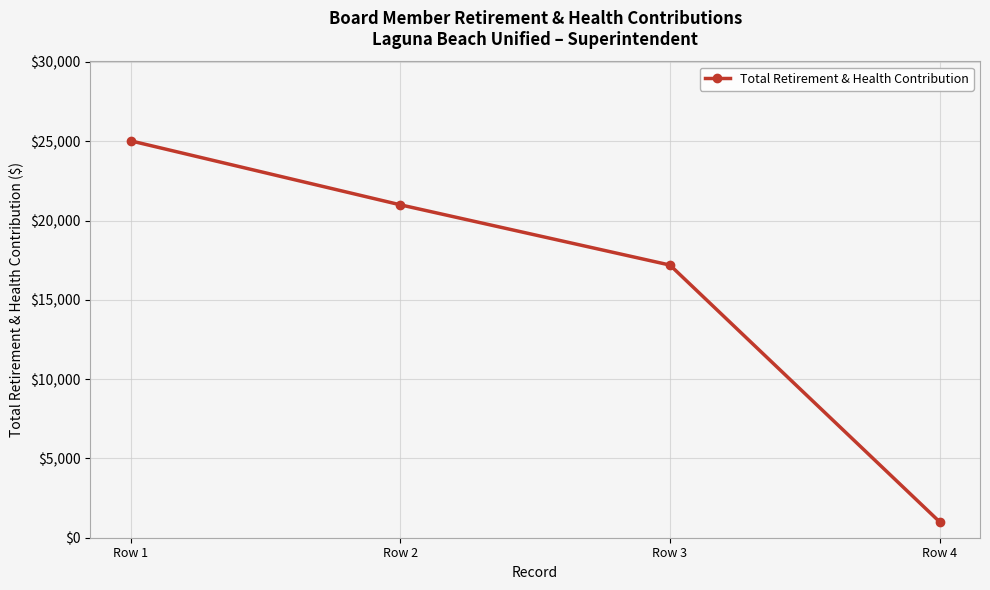

Where is the data nearest to the value 13016?

Row 3